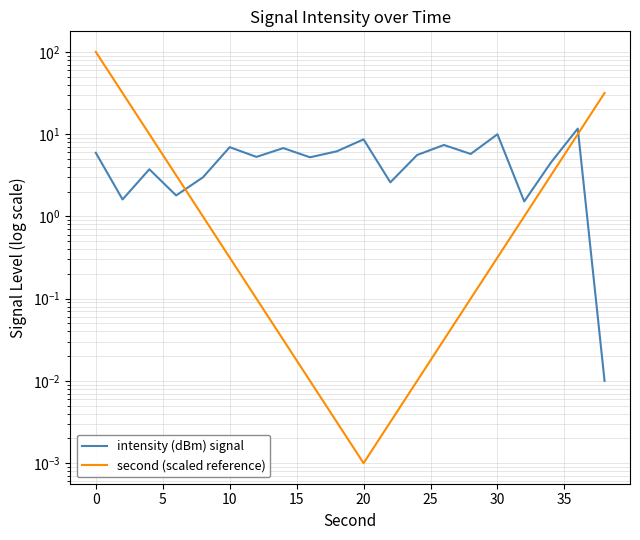

How many distinct data groups are displayed?

2